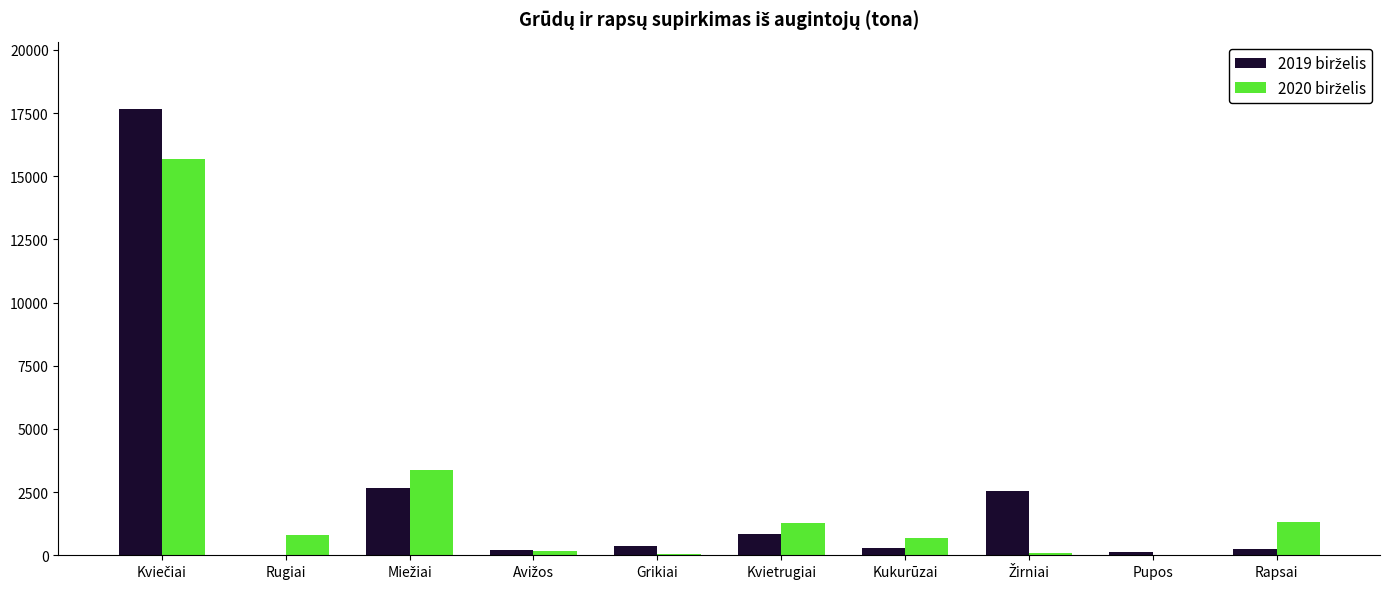

What is the total value across all series at Rugiai?

797.8